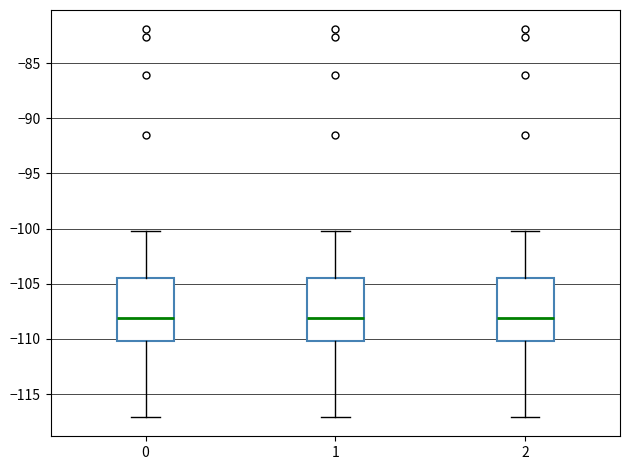

Reading left to right, transcribe this box plot: for each box, give where its median line is, the range the box spans, and where its two whiskers end, as read against the y-axis. The values are not printed on the chart, so give them approximately, as read against the axis.

0: median -108.0, box -110.0 to -104.5, whiskers -117.0 to -100.0
1: median -108.0, box -110.0 to -104.5, whiskers -117.0 to -100.0
2: median -108.0, box -110.0 to -104.5, whiskers -117.0 to -100.0